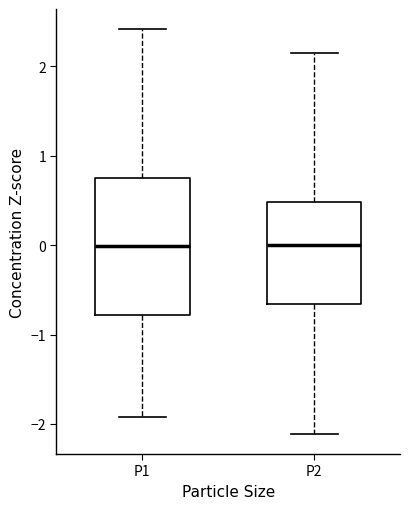

Reading left to right, read every box against the y-axis: the position of its median line, the range the box covers, and the ends of its whiskers. The values are not printed on the chart, so give them approximately, as read against the axis.

P1: median 0.0, box -0.8 to 0.8, whiskers -1.9 to 2.4
P2: median 0.0, box -0.7 to 0.5, whiskers -2.1 to 2.1